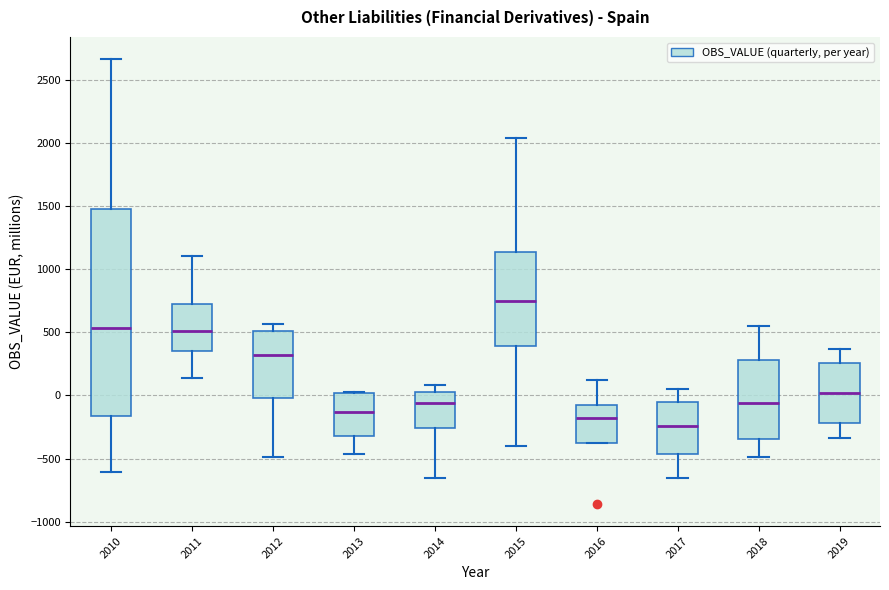

Reading left to right, transcribe this box plot: for each box, give where its median line is, the range the box spans, and where its two whiskers end, as read against the y-axis. The values are not printed on the chart, so give them approximately, as read against the axis.

2010: median 550, box -150 to 1500, whiskers -600 to 2650
2011: median 500, box 350 to 750, whiskers 150 to 1100
2012: median 300, box 0 to 500, whiskers -500 to 550
2013: median -150, box -300 to 0, whiskers -450 to 50
2014: median -50, box -250 to 0, whiskers -650 to 100
2015: median 750, box 400 to 1150, whiskers -400 to 2050
2016: median -200, box -400 to -50, whiskers -400 to 100
2017: median -250, box -450 to -50, whiskers -650 to 50
2018: median -50, box -350 to 300, whiskers -500 to 550
2019: median 0, box -200 to 250, whiskers -350 to 350